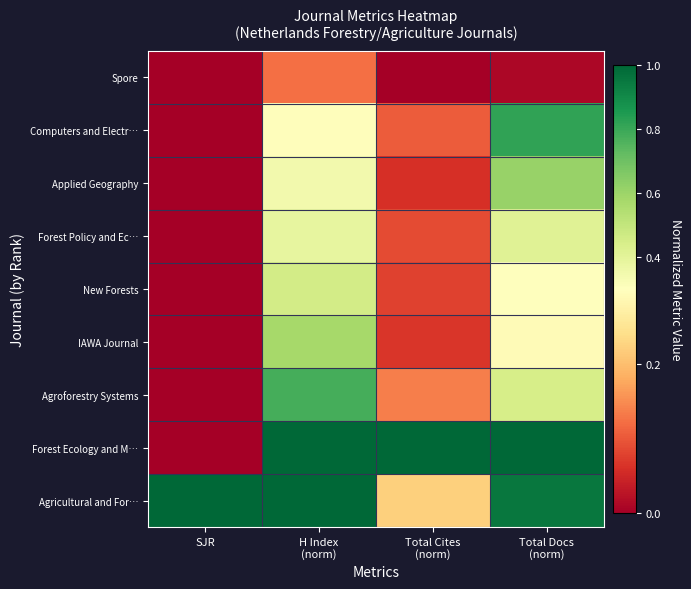

What is the maximum value shown in the chart?

1.5